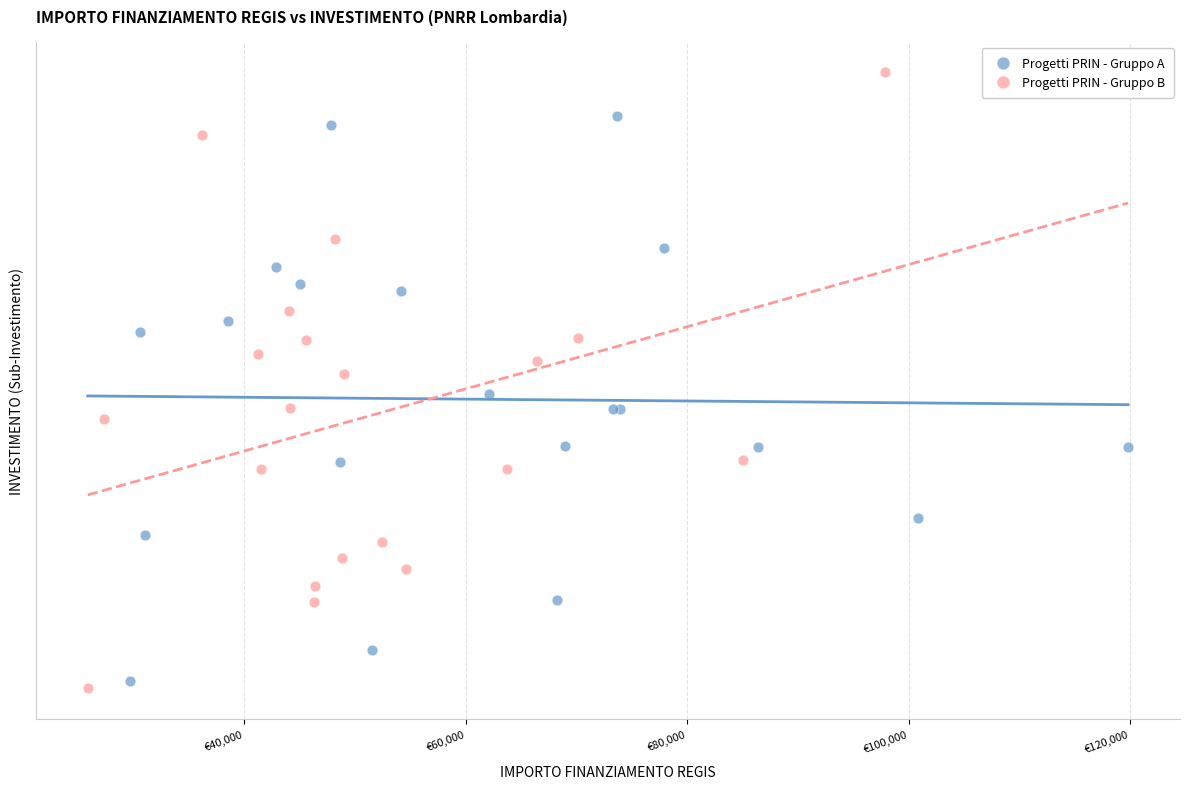

Which series reaches the minimum Y coordinate?

Progetti PRIN - Gruppo B